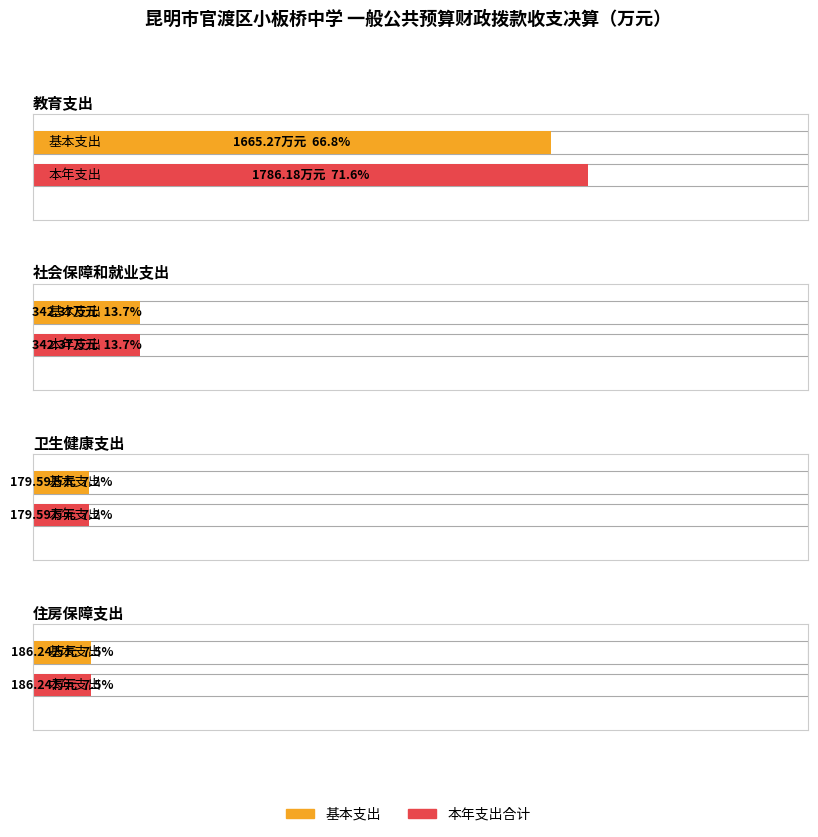

What is the difference between the maximum and second lowest values in the 基本支出 series?

1479.0